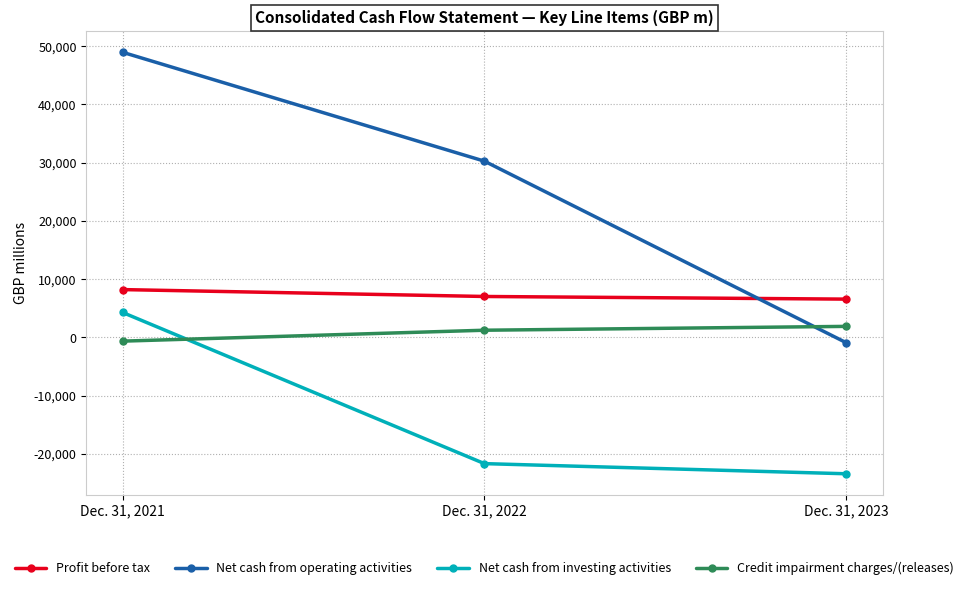

Which series has the largest total across all categories?

Net cash from operating activities